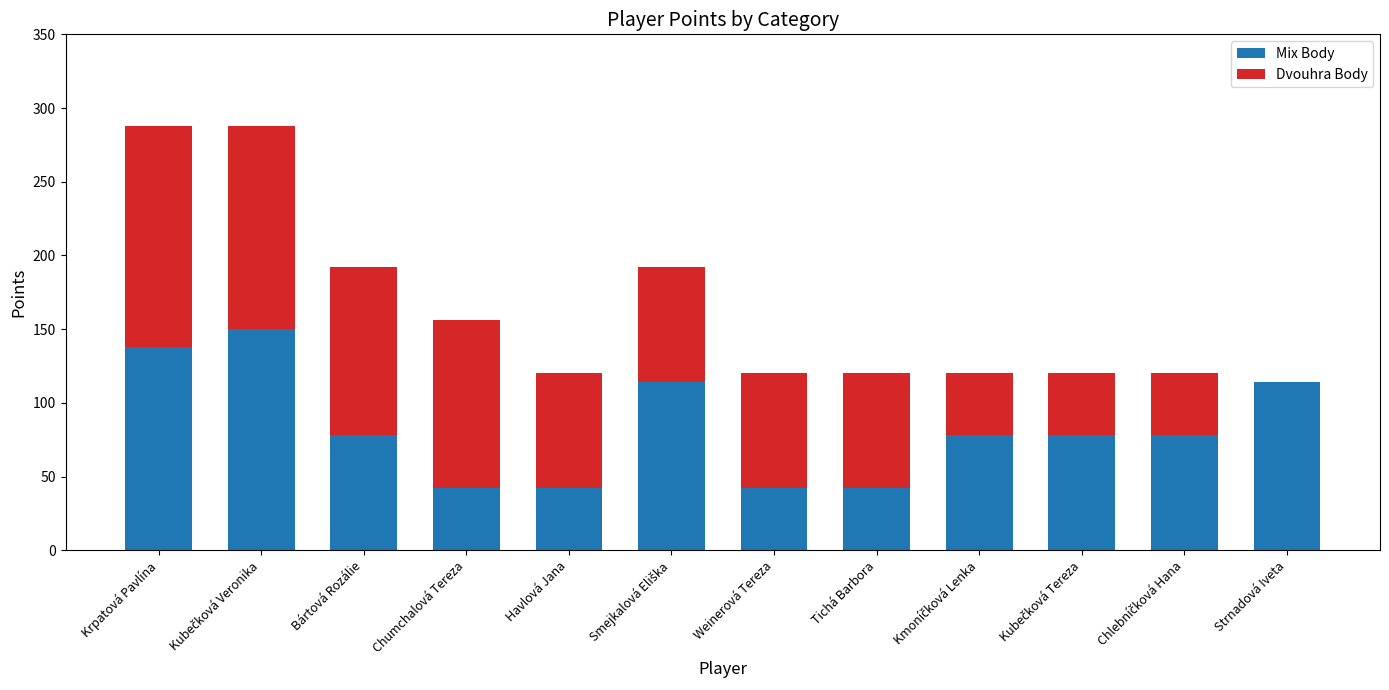

Does the chart contain stacked bars?

Yes